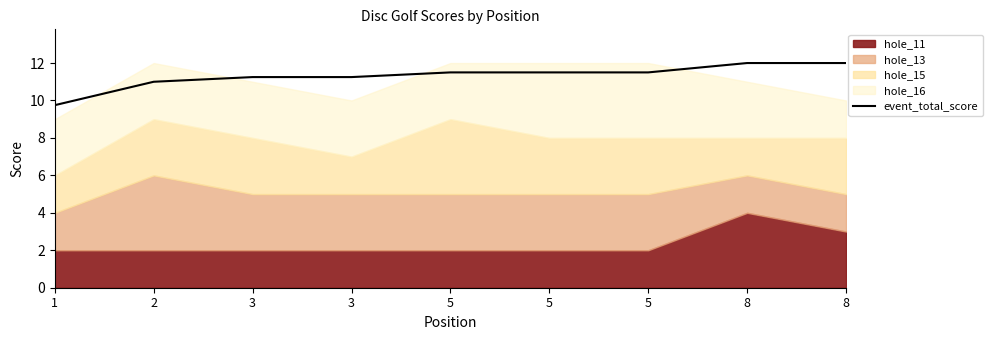

What is the ratio of the value at 2 to the value at 5?

1.0